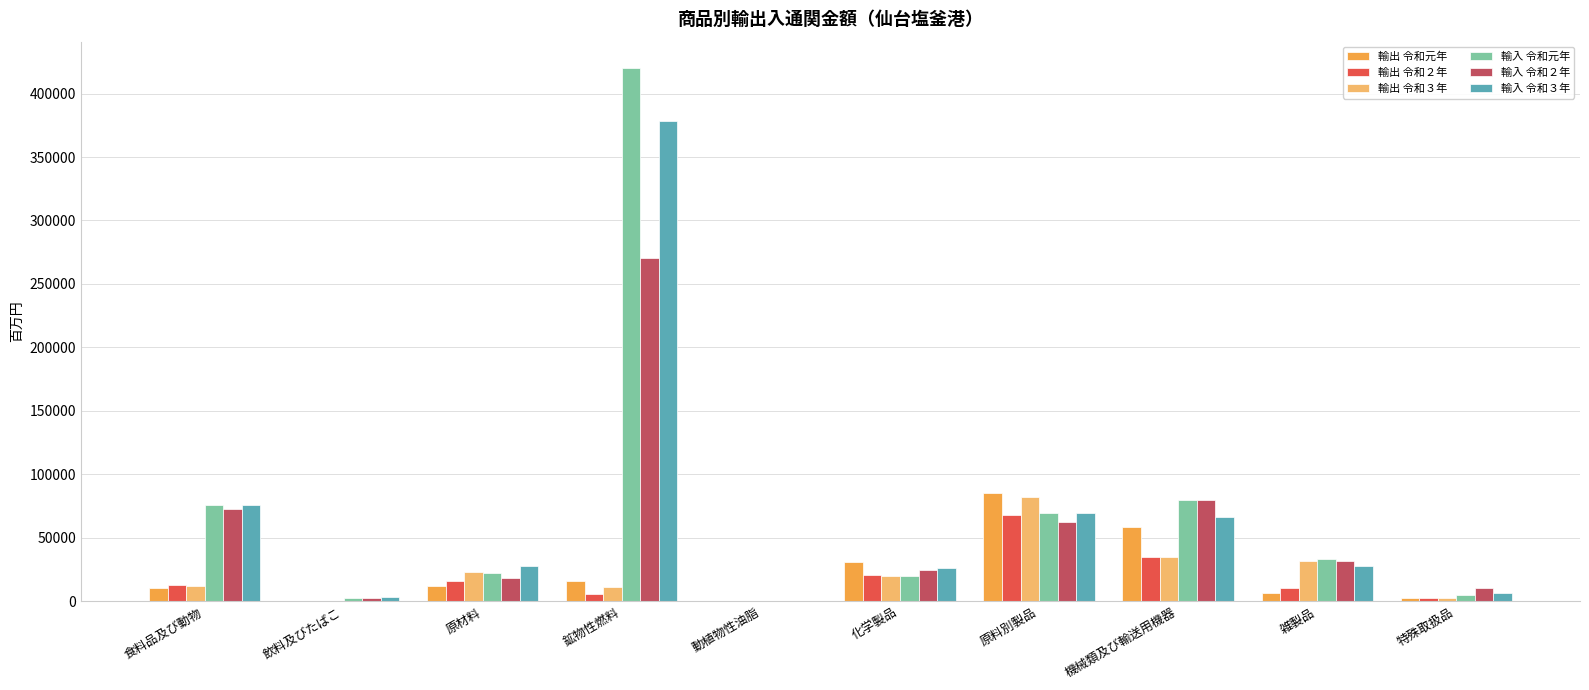

What value does the 輸入 令和３年 series have at 鉱物性燃料?

378646.4